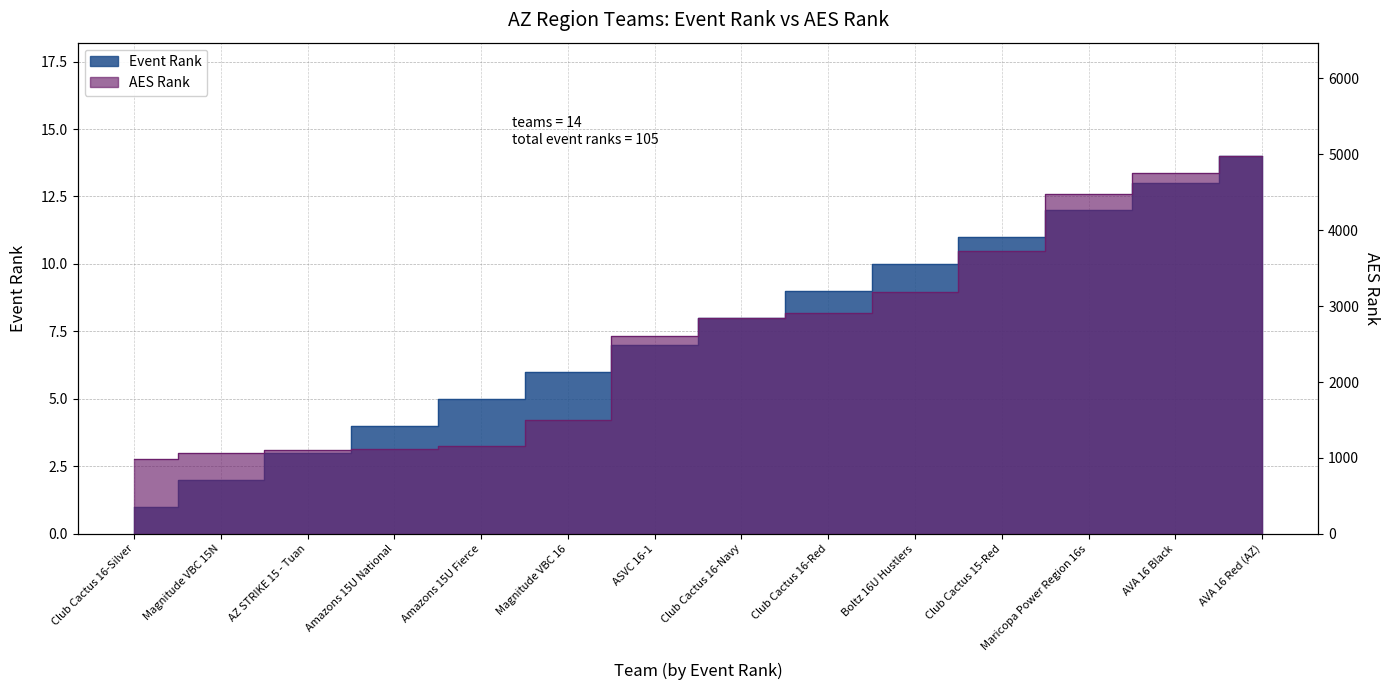

True or false: Event Rank has a value of 3 at Amazons 15U Fierce.

False